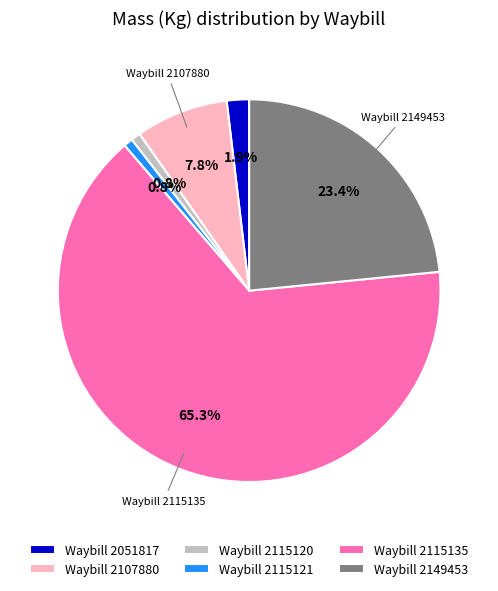

Is there any slice that represents more than half of the pie?

Yes